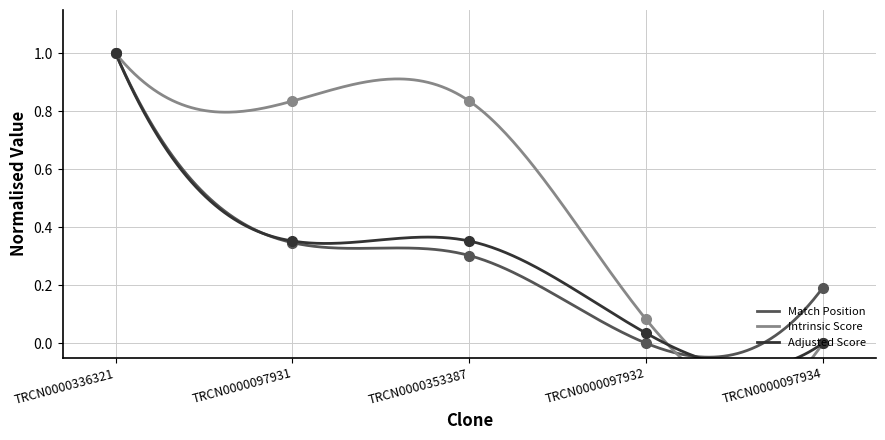

Is the value of Intrinsic Score at TRCN0000353387 greater than the value of Match Position at TRCN0000097931?

Yes